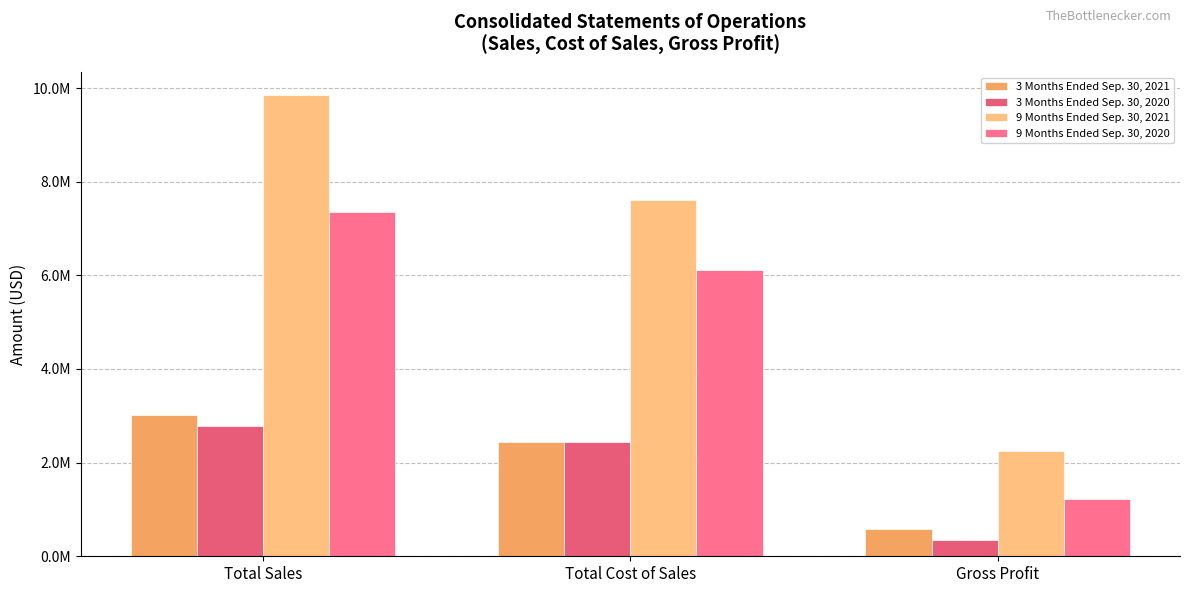

Is the value of 9 Months Ended Sep. 30, 2021 at Gross Profit greater than the value of 3 Months Ended Sep. 30, 2020 at Total Cost of Sales?

No